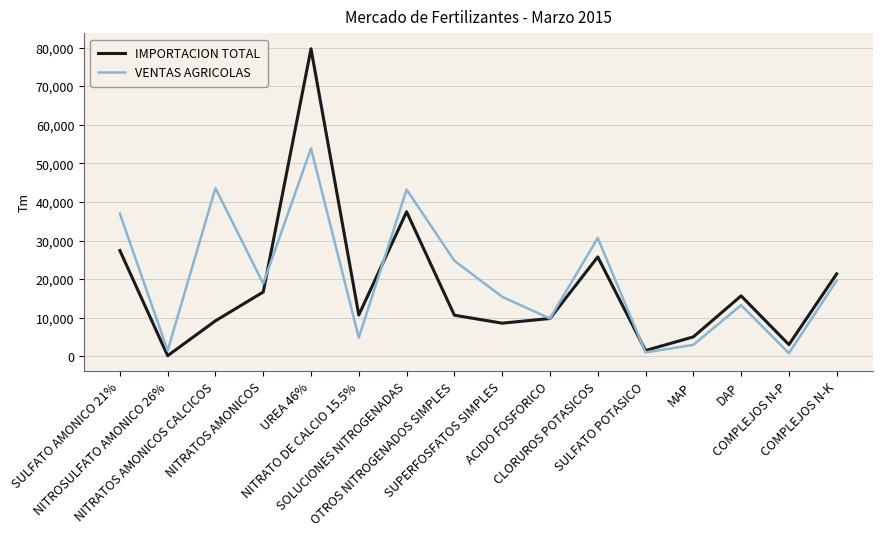

The IMPORTACION TOTAL series shows 16570 at CLORUROS POTASICOS. True or false?

False